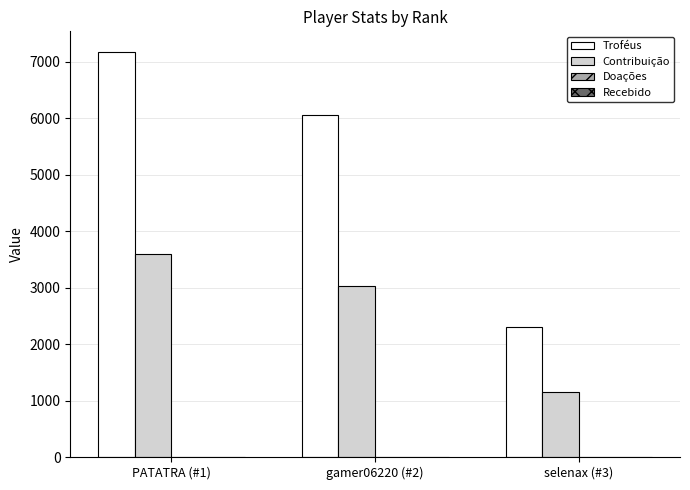

What is the minimum value for Troféus?

2310